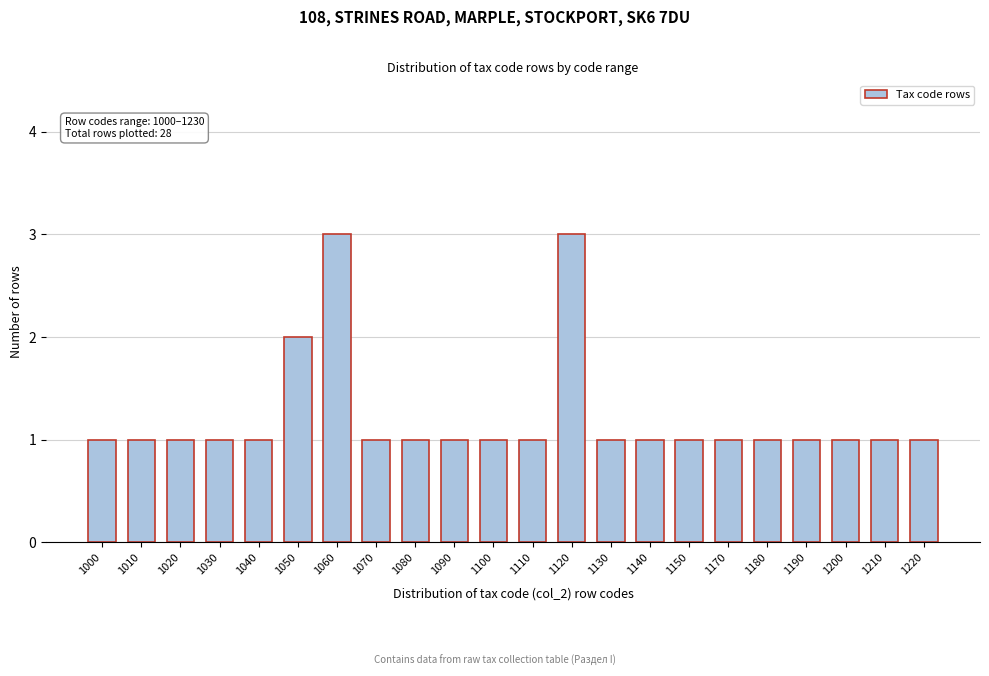

Reading left to right, list all the values displayed in this chart.

1	1	1	1	1	2	3	1	1	1	1	1	3	1	1	1	1	1	1	1	1	1